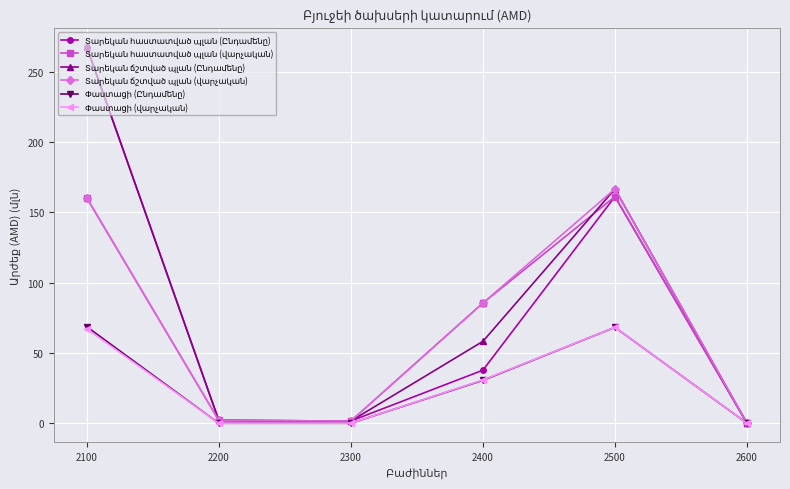

What is the spread (max minus min) of values at 2500?

98.5